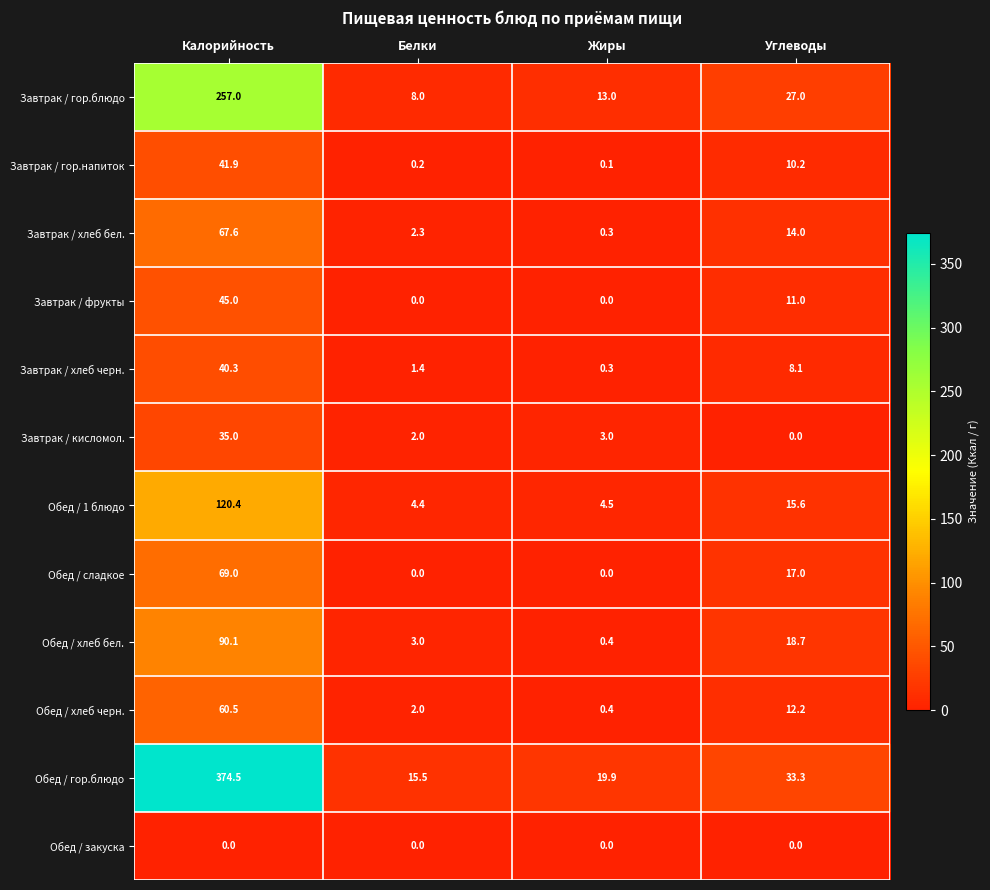

Which category has the highest value in the Обед / гор.блюдо series?

Калорийность